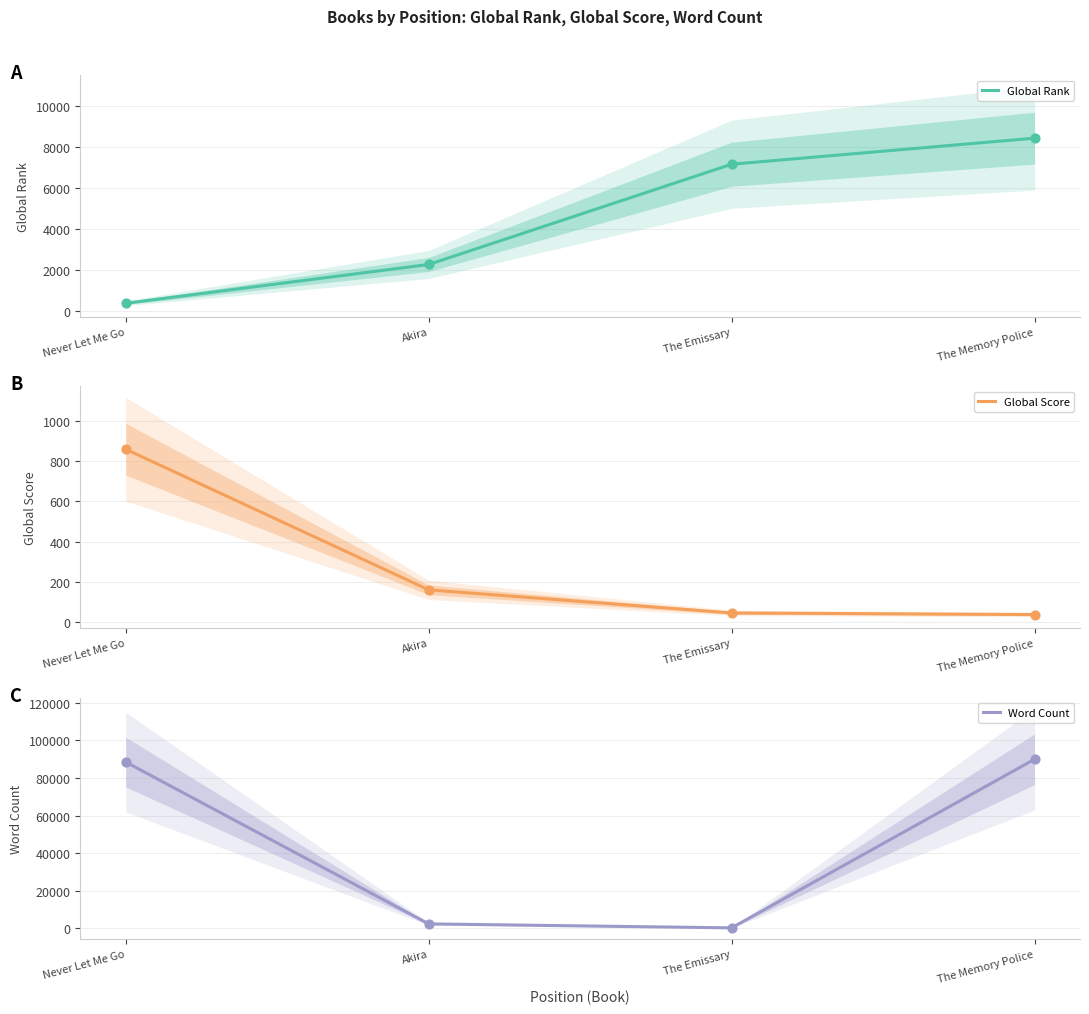

Which series has the largest total across all categories?

Word Count